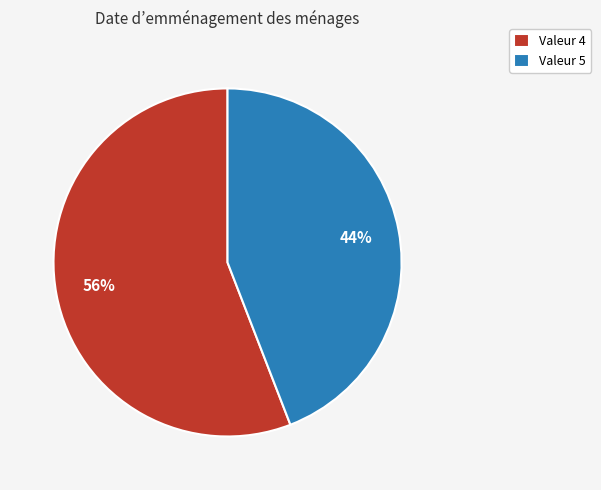

Is it true that Valeur 4 is 45% of the pie?

False